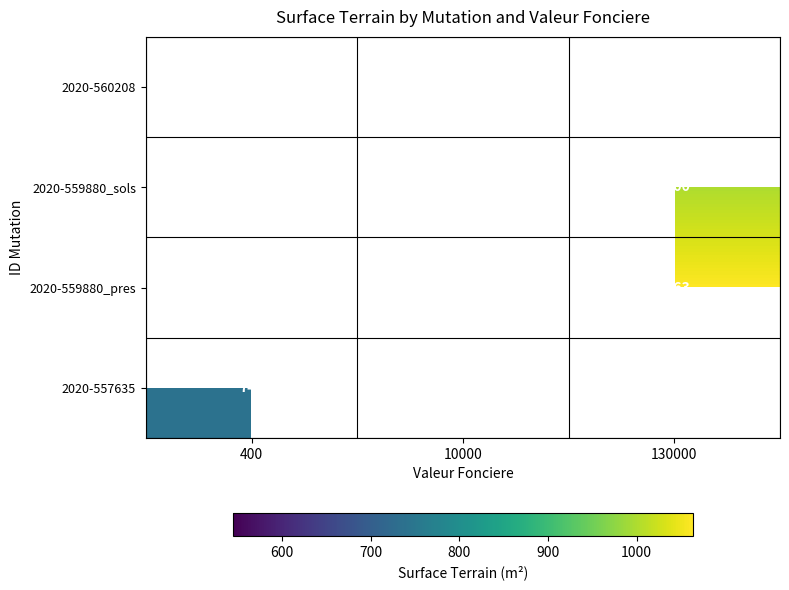

At which category does the chart reach its minimum across all series?

10000